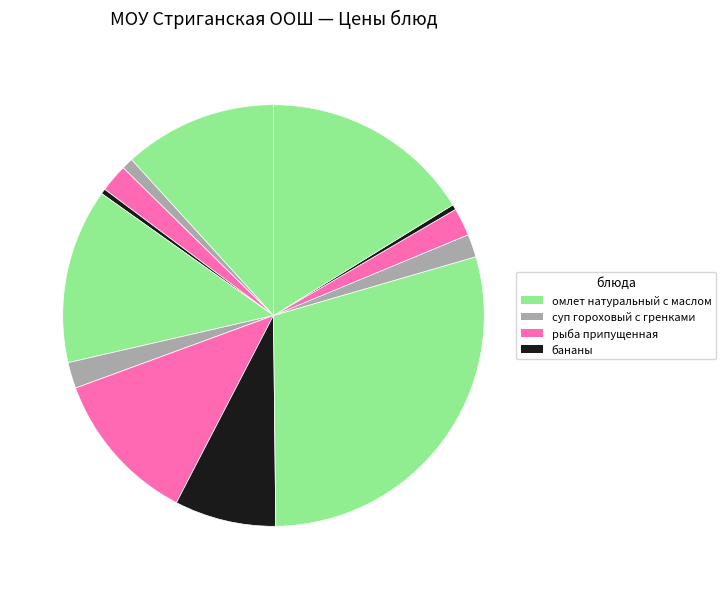

Is there any slice that represents more than half of the pie?

No